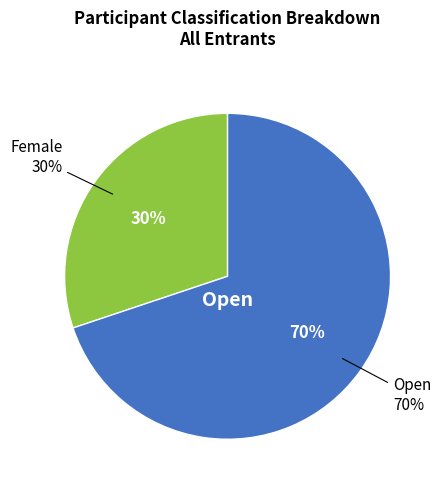

Is it true that Open is 70% of the pie?

True